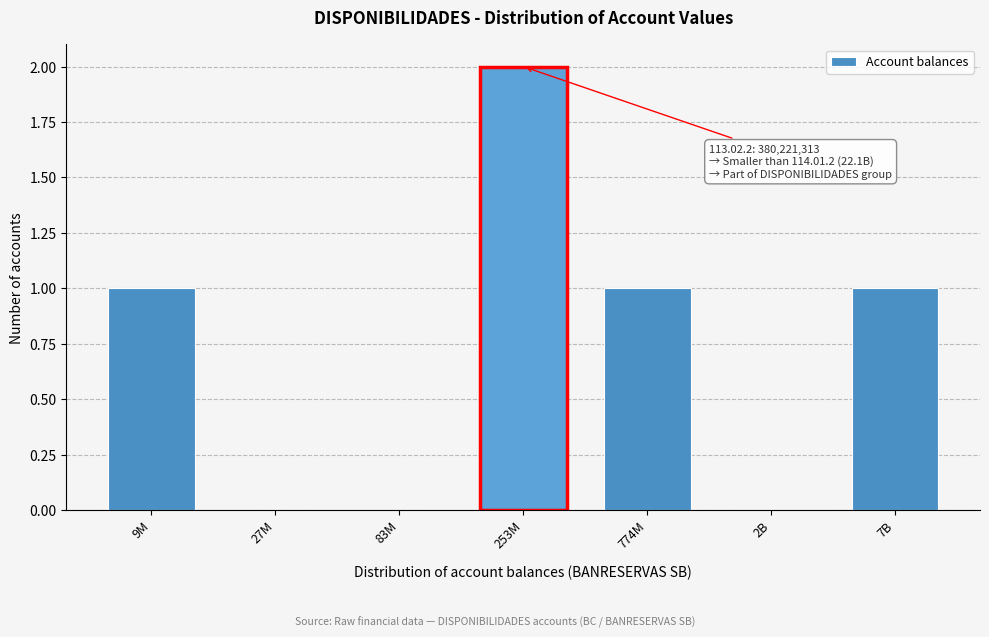

Reading left to right, what are all the values shown in this chart?

9M=1	27M=0	83M=0	253M=2	774M=1	2B=0	7B=1